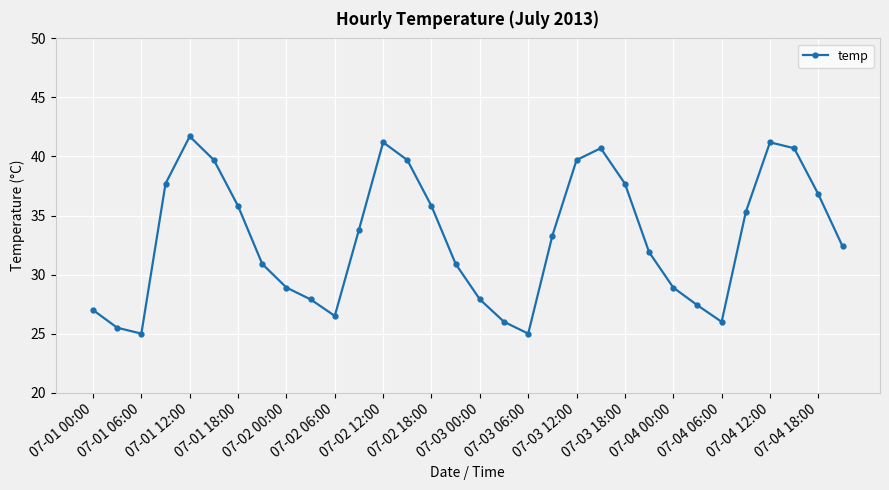

What is the value of the 11th point from the left?

26.5